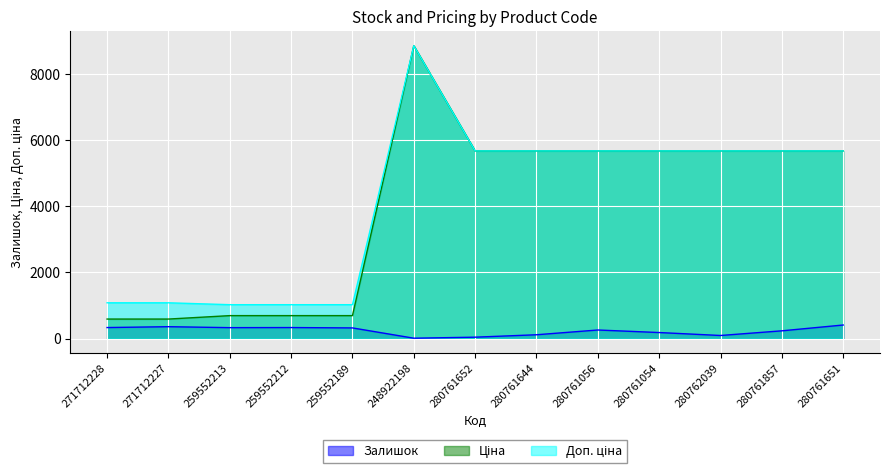

What are all the series names shown in the legend?

Залишок, Ціна, Доп. ціна